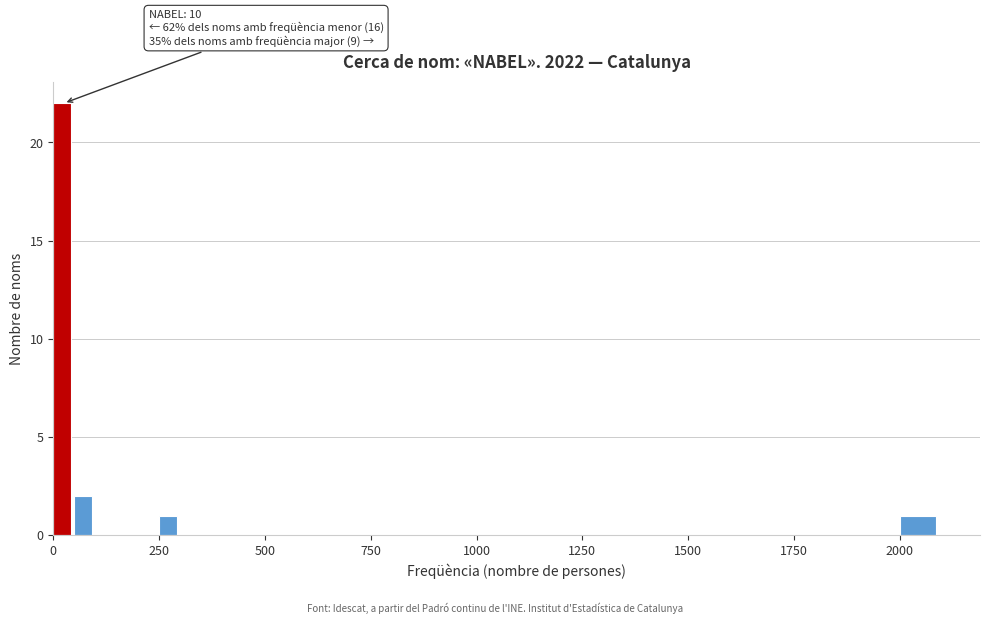

Around what value on the x-axis is the tallest bar? Give the approximate position of its centre, as read against the axis.

0